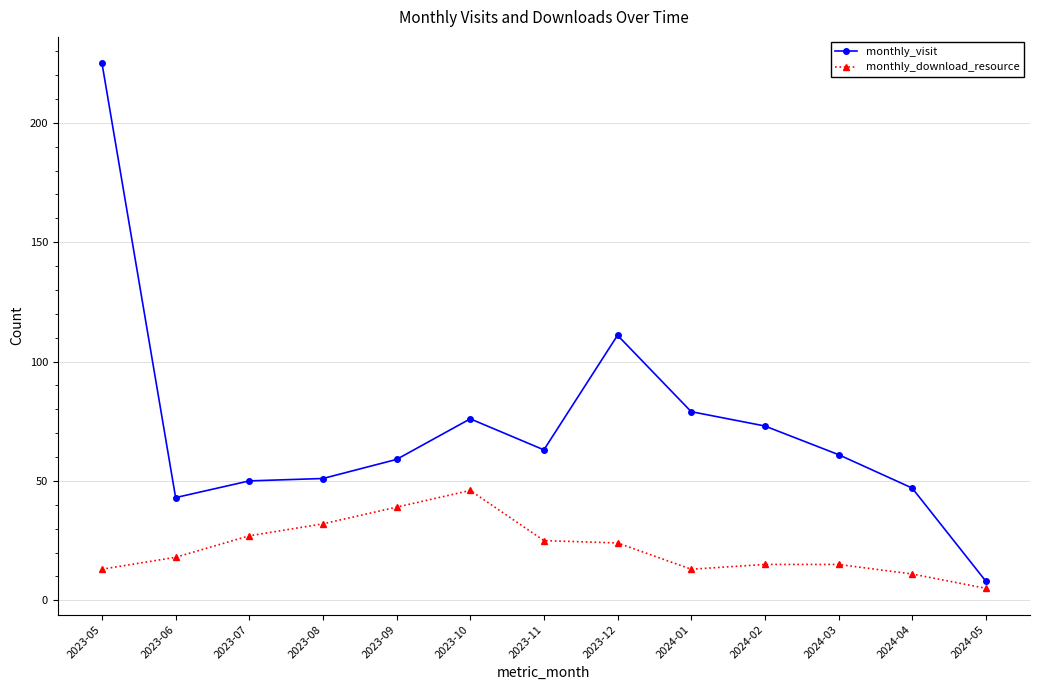

The monthly_visit series shows 79 at 2024-01. True or false?

True